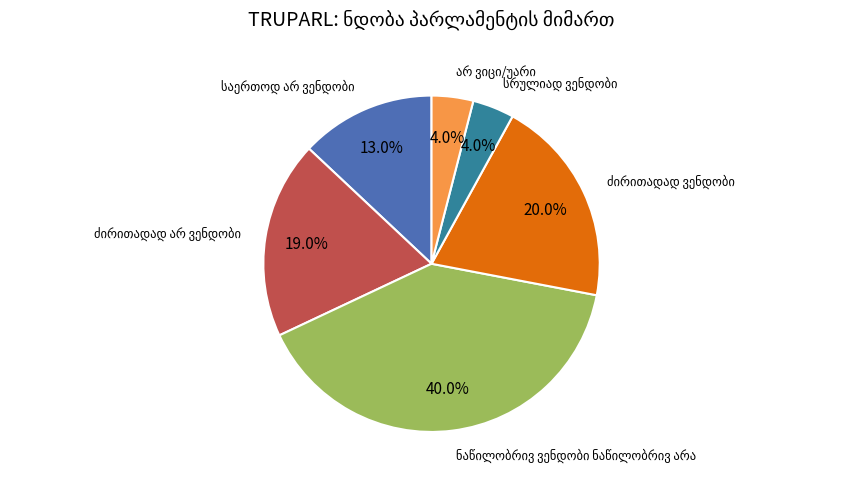

Is there any slice that represents more than half of the pie?

No